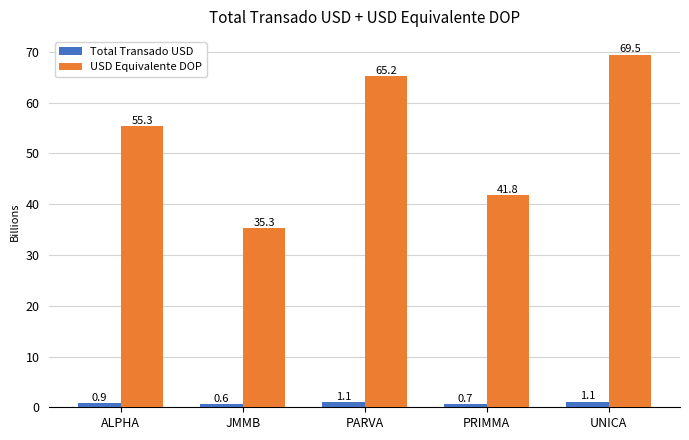

What is the spread (max minus min) of values at PRIMMA?

41.1